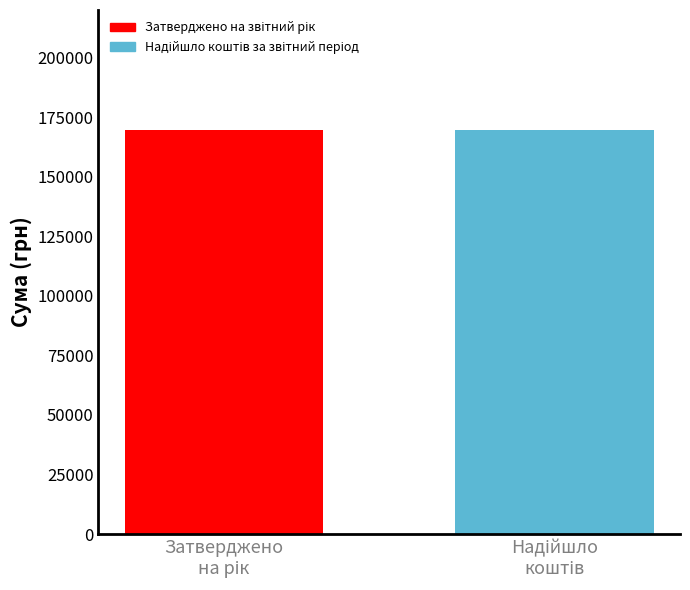

Is it true that Затверджено на звітний рік equals 270384 at Видатки та надання кредитів - усього?

False